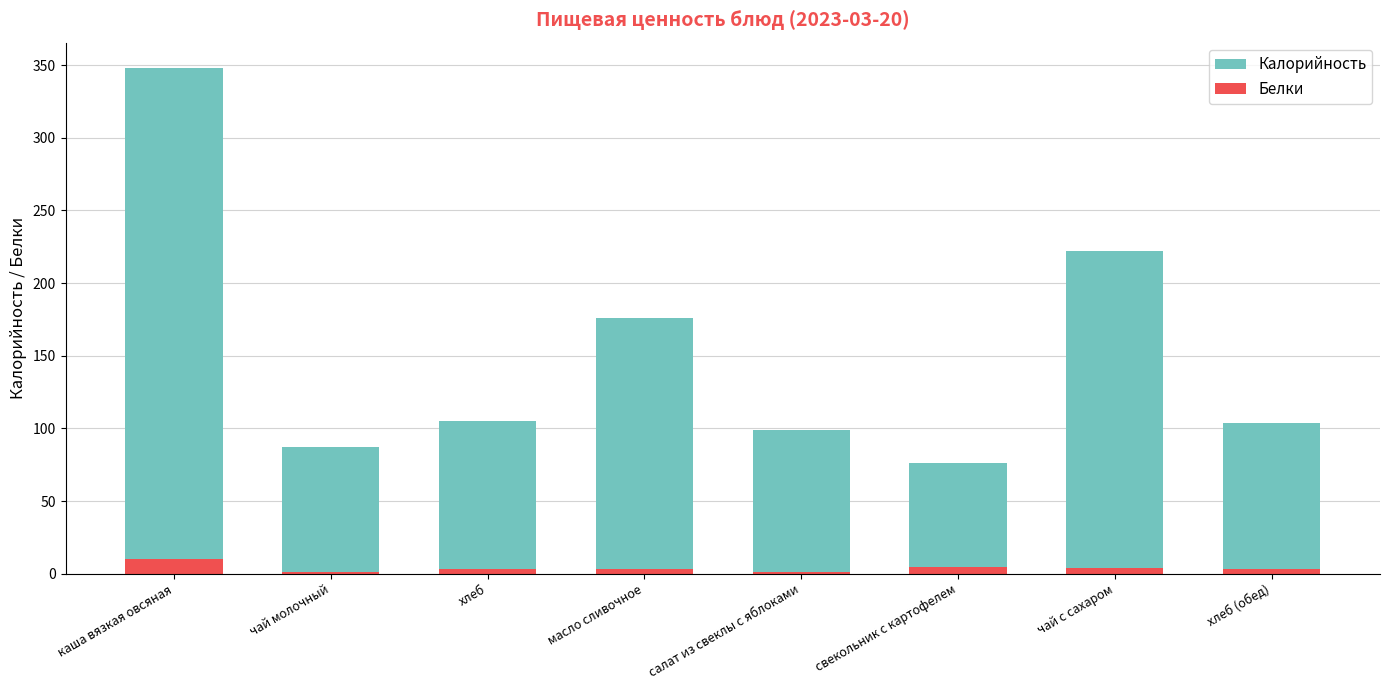

Reading left to right, transcribe all the data shown in this chart.

Калорийность: 348	87	105	176	99	76	222	104
Белки: 10	1	3	3	1	5	4	3